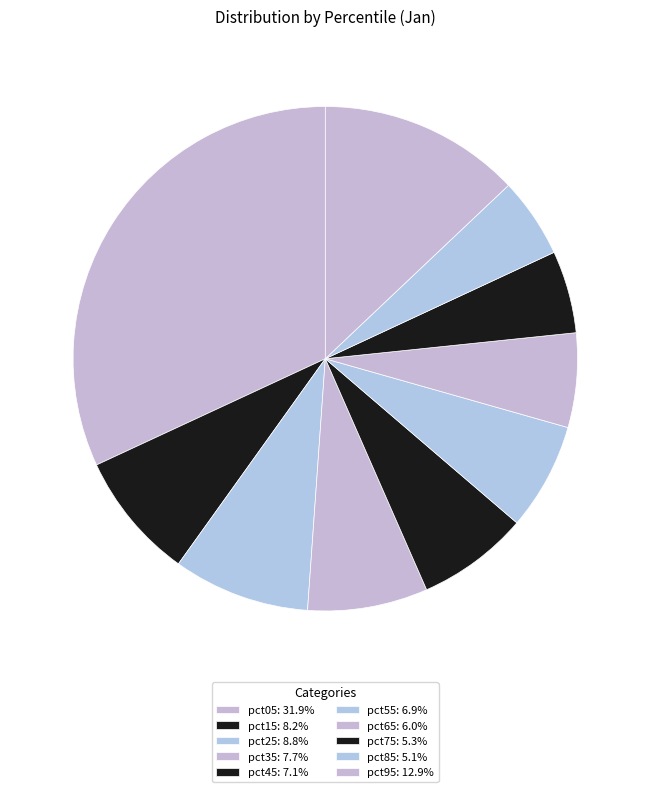

How many segments does this pie chart have?

10